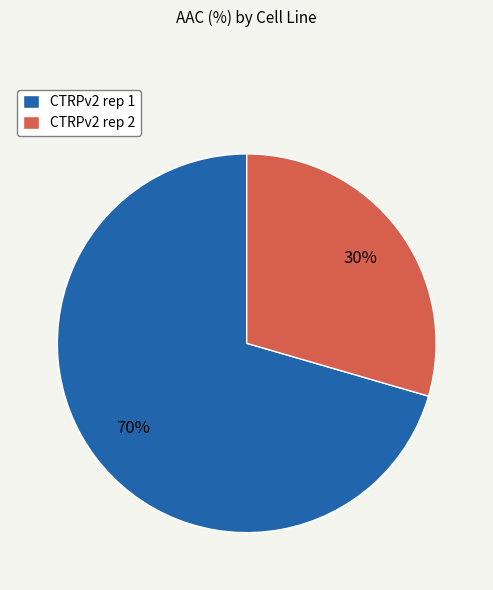

To the nearest percent, what percentage of the pie is CTRPv2 rep 1?

70%